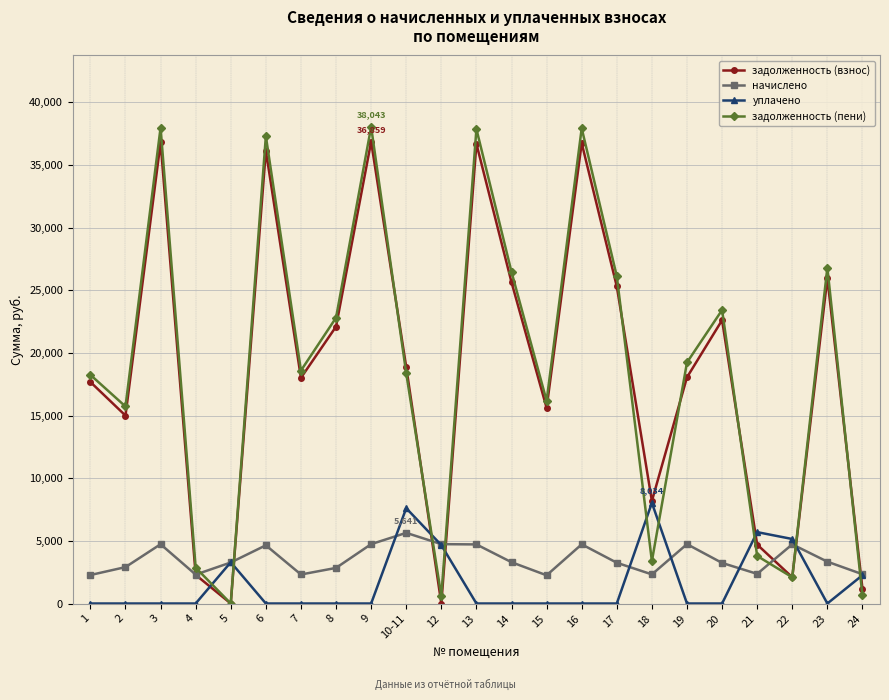

What is the difference between the задолженность (пени) values at 6 and 17?

11179.2